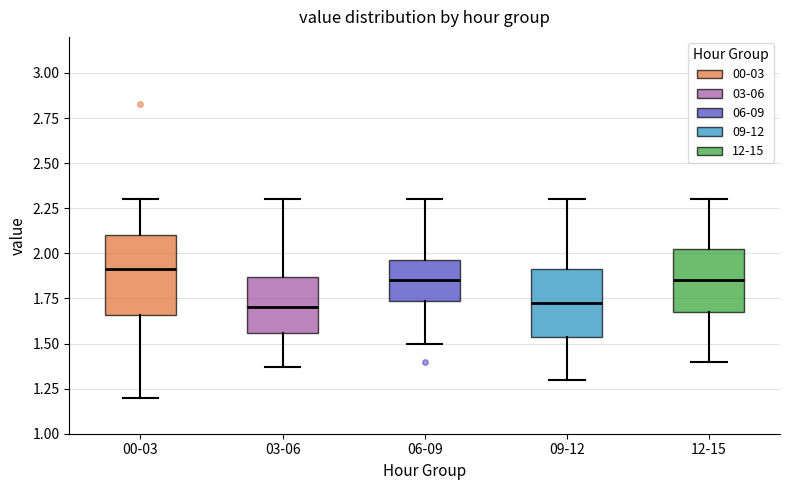

Reading left to right, read every box against the y-axis: the position of its median line, the range the box covers, and the ends of its whiskers. The values are not printed on the chart, so give them approximately, as read against the axis.

00-03: median 1.90, box 1.65 to 2.10, whiskers 1.20 to 2.30
03-06: median 1.70, box 1.55 to 1.85, whiskers 1.35 to 2.30
06-09: median 1.85, box 1.75 to 1.95, whiskers 1.50 to 2.30
09-12: median 1.75, box 1.55 to 1.90, whiskers 1.30 to 2.30
12-15: median 1.85, box 1.70 to 2.05, whiskers 1.40 to 2.30